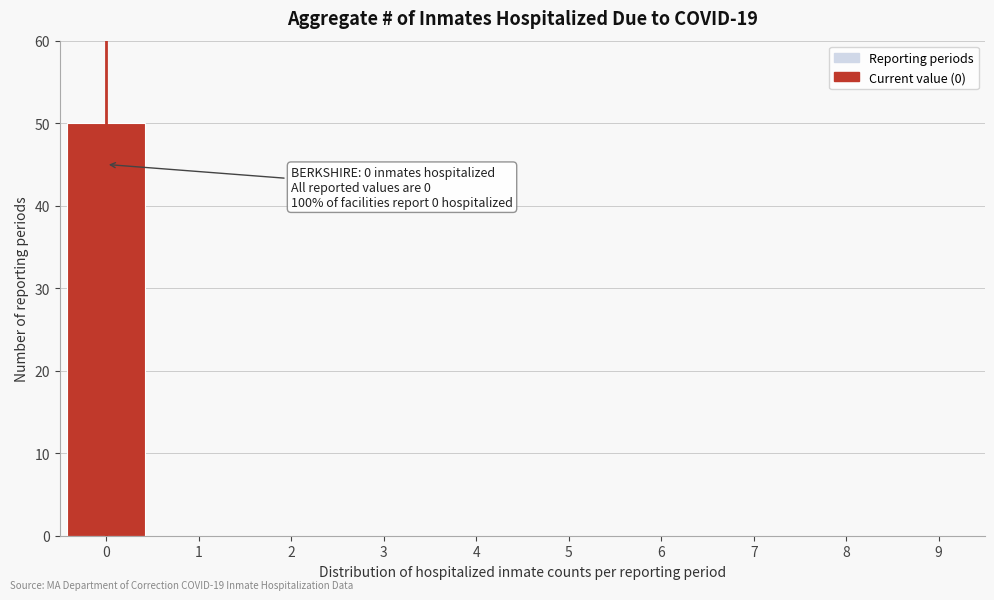

Reading left to right, what are all the values shown in this chart?

0=50	1=0	2=0	3=0	4=0	5=0	6=0	7=0	8=0	9=0